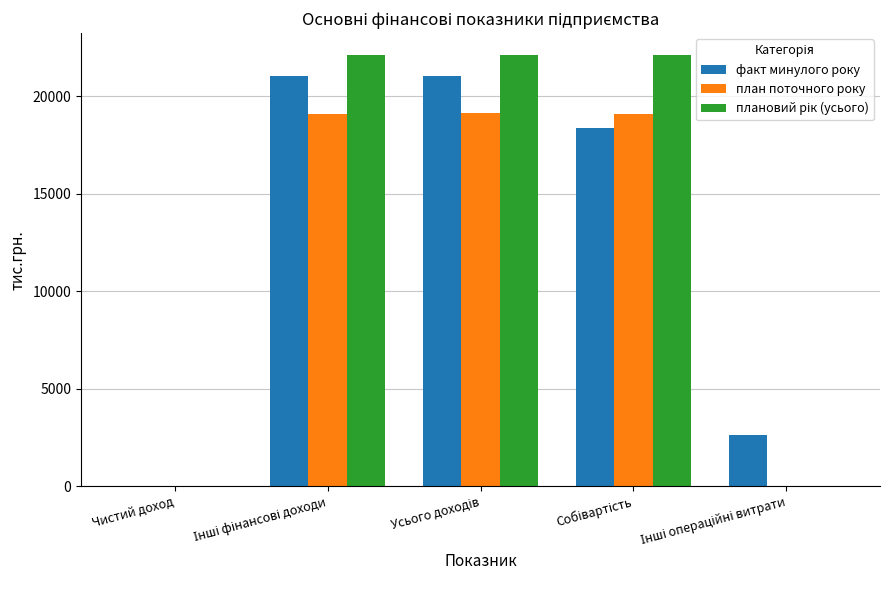

What is the maximum value shown in the chart?

22123.6